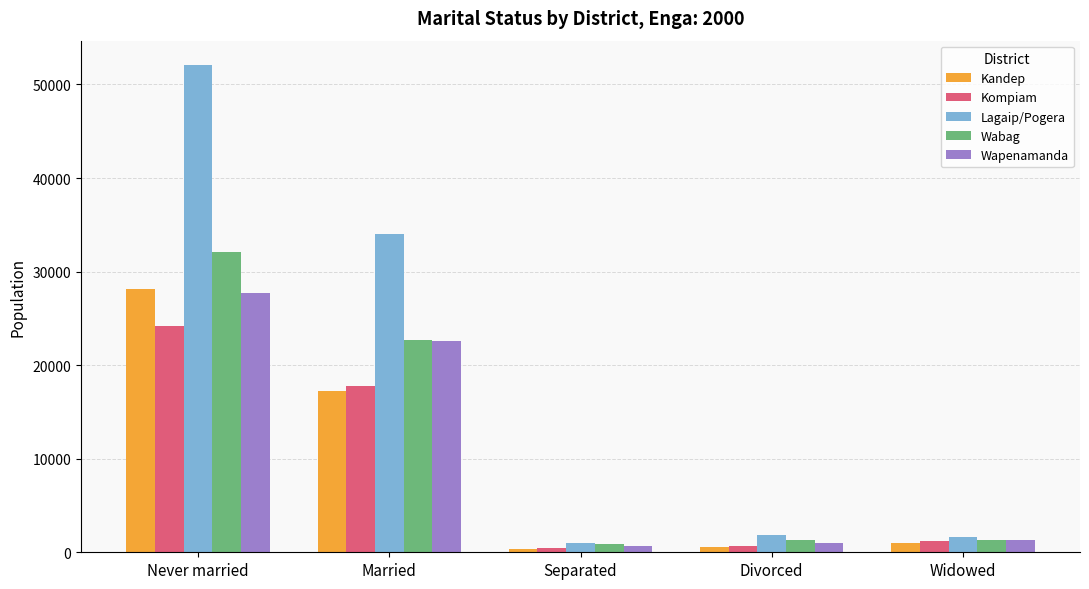

What is the difference between the Wabag values at Never married and Separated?

31214